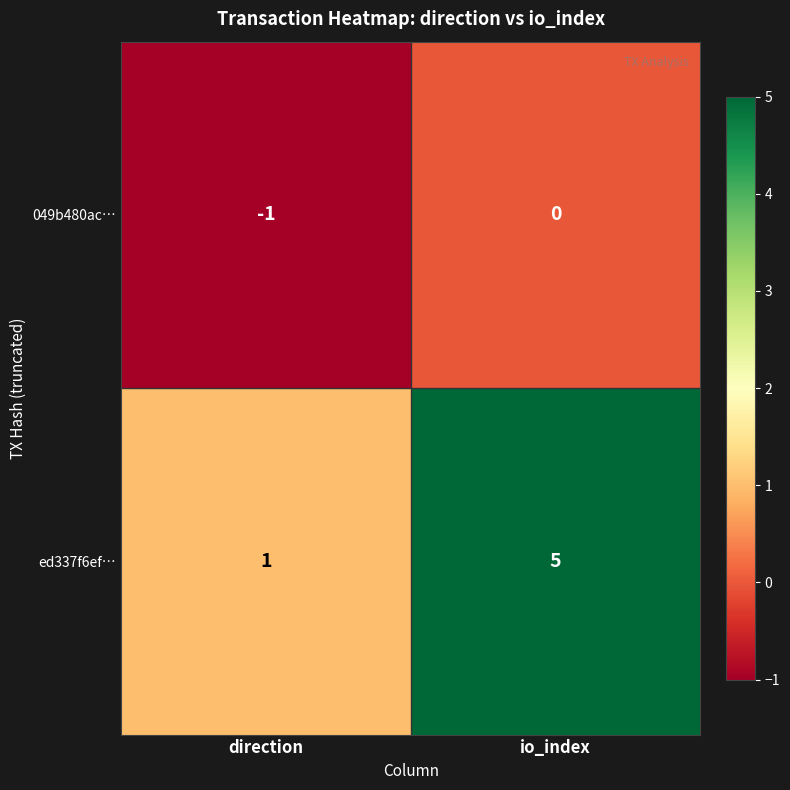

Rank the series by their maximum value, from highest to lowest.

ed337f6ef…, 049b480ac…